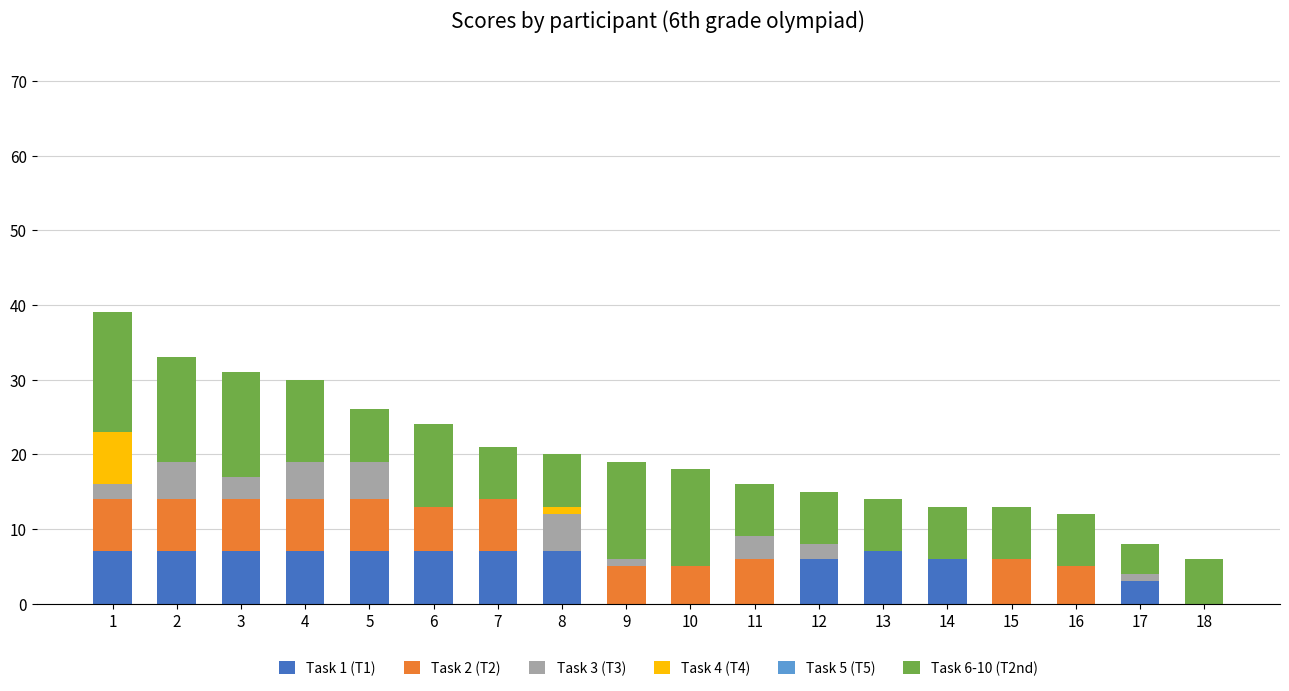

The value of Task 1 (T1) at 5 is 4. True or false?

False